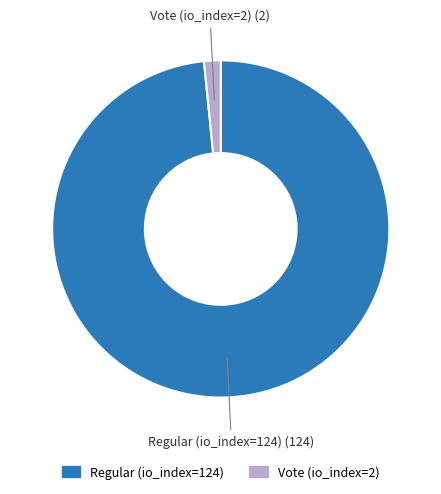

Rank the categories by value from lowest to highest.

Vote (io_index=2), Regular (io_index=124)